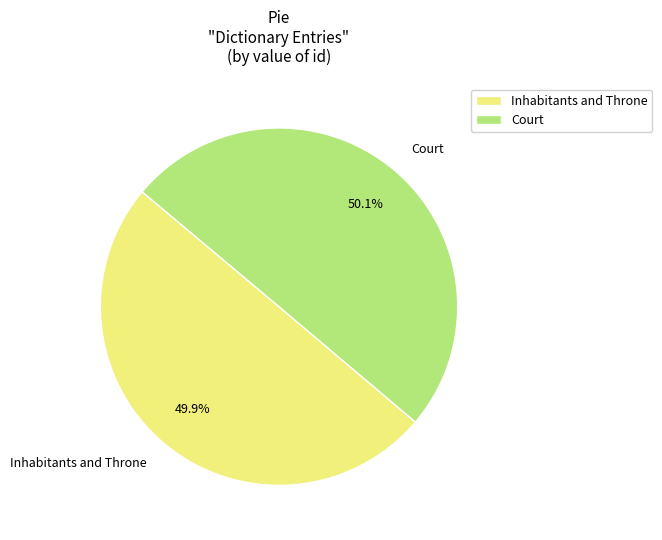

To the nearest percent, what percentage of the pie is Inhabitants and Throne?

50%